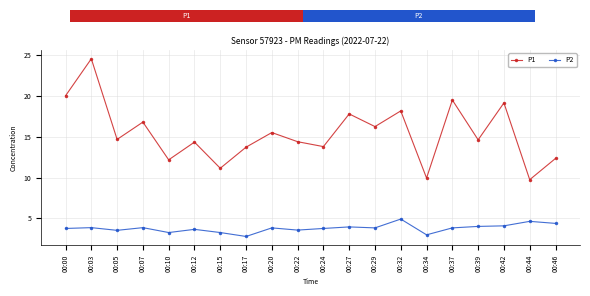

Rank the series at 00:00 from lowest to highest value.

P2, P1